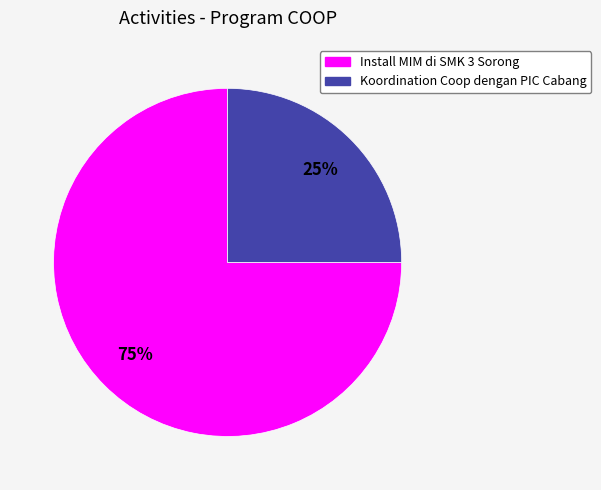

Which has a higher value, Koordination Coop dengan PIC Cabang or Install MIM di SMK 3 Sorong?

Install MIM di SMK 3 Sorong